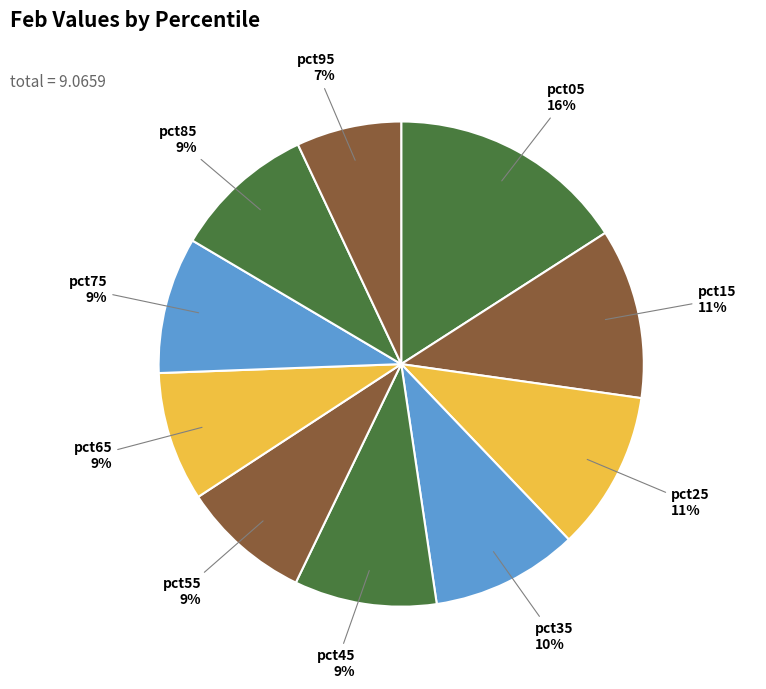

Count the number of slices in the pie.

10